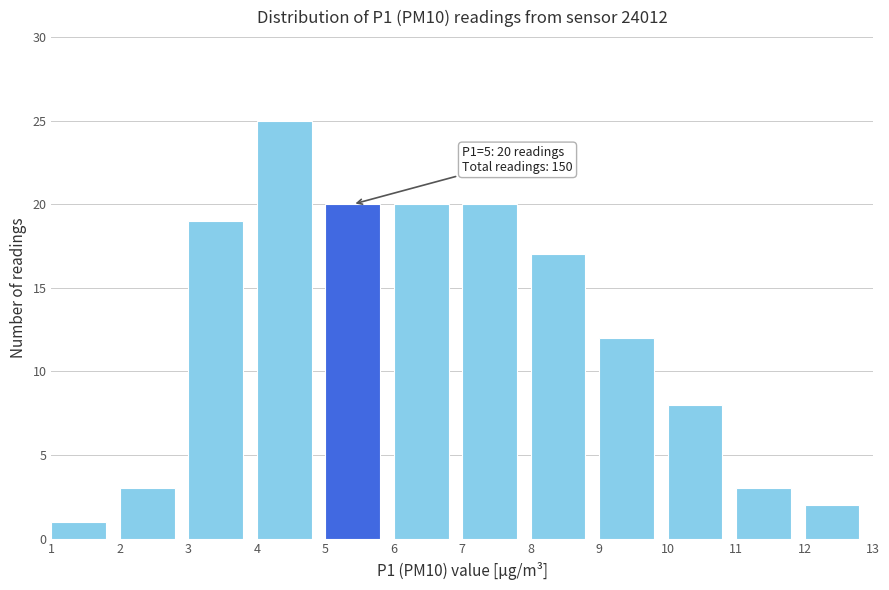

Over which range of the x-axis is the bar tallest?

4 to 5